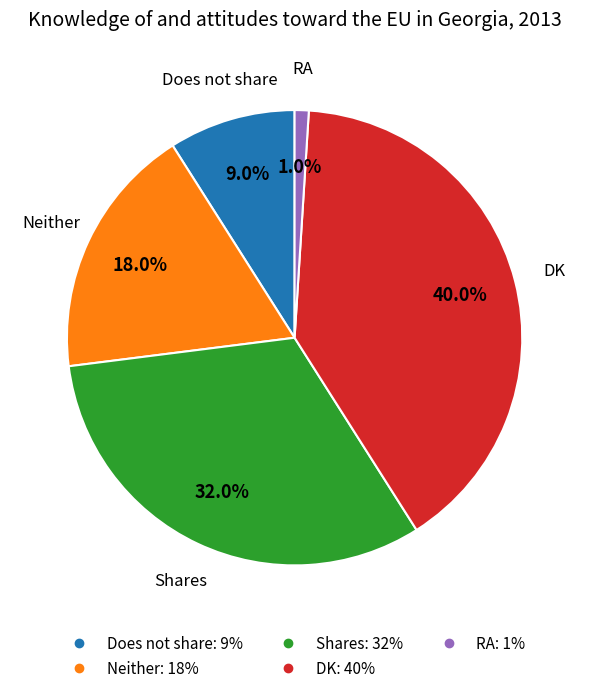

What is the smallest slice in the pie chart?

RA